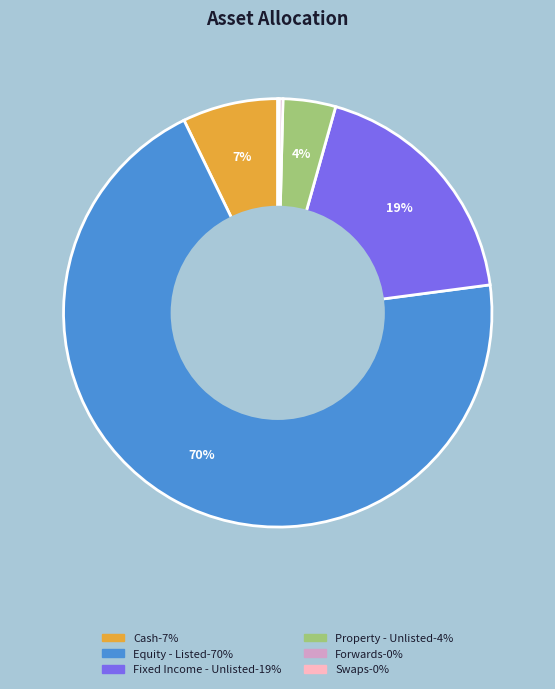

To the nearest percent, what is the average slice percentage?

17%